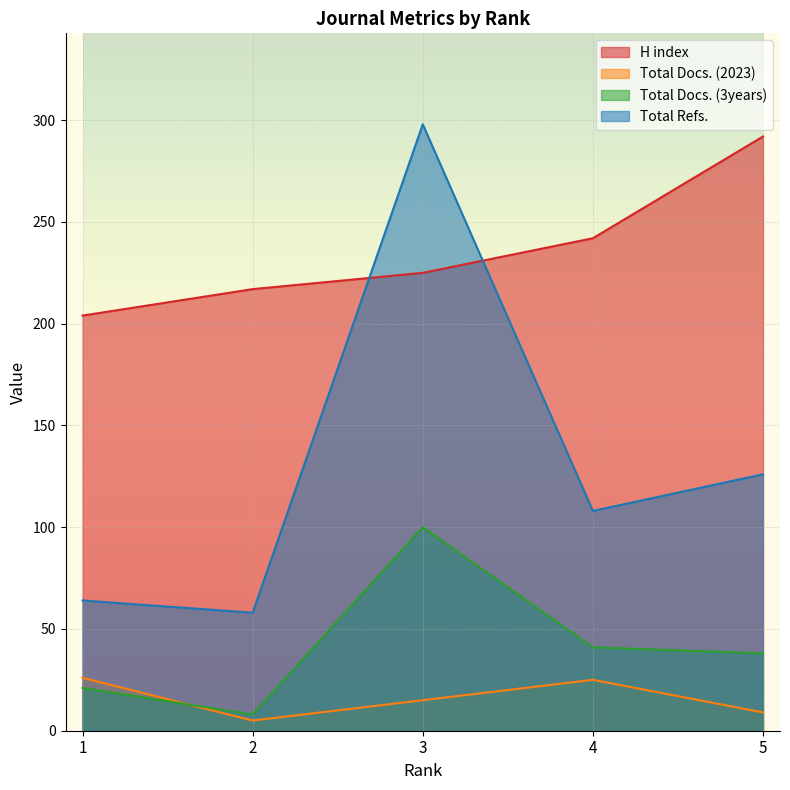

At which category does Total Docs. (3years) reach its first local peak?

3